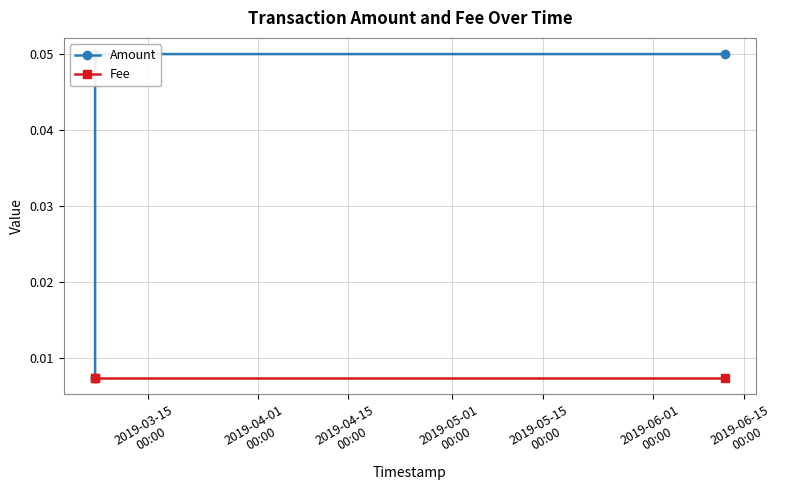

Which series has the largest total across all categories?

Amount